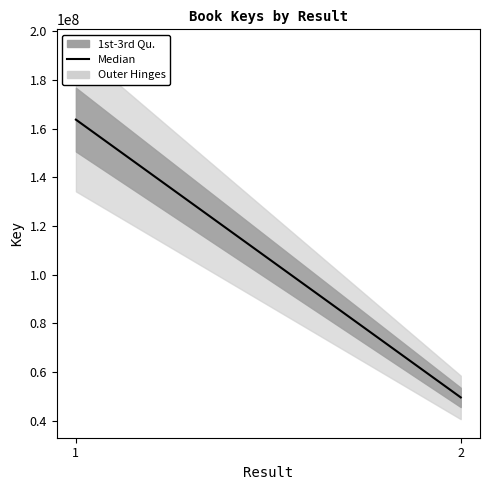

What is the approximate value at 2, to the nearest 100?

49622200